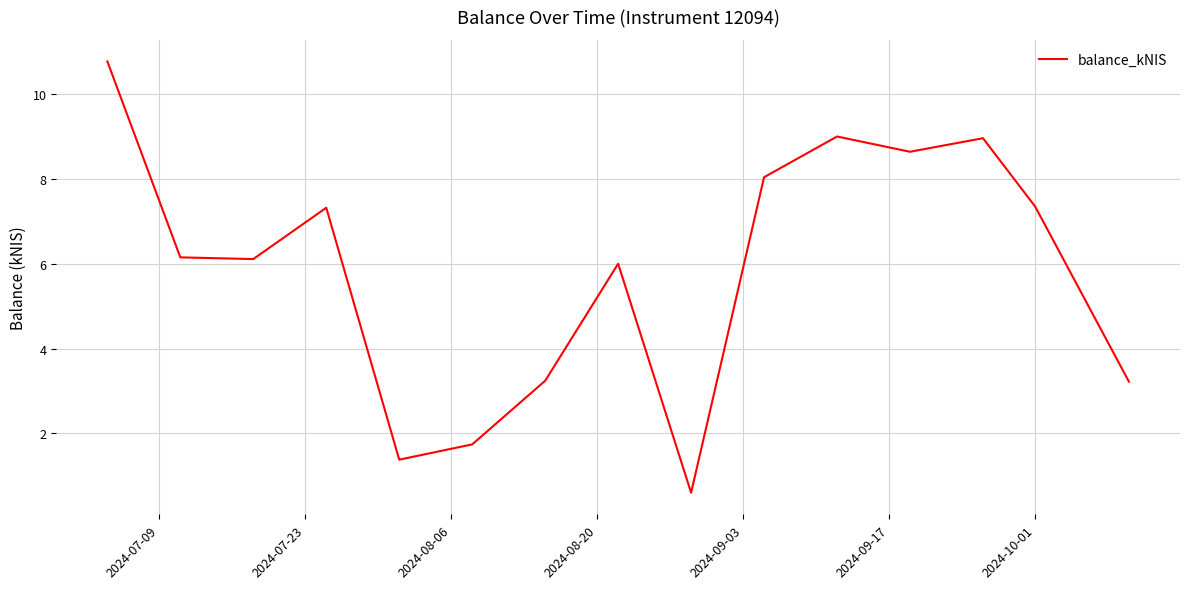

What is the smallest value displayed?

0.6